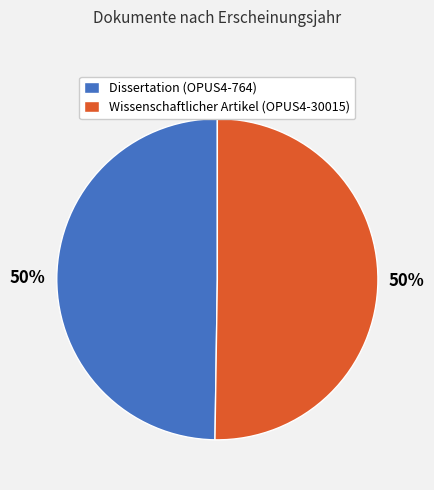

What percentage is the Wissenschaftlicher Artikel (OPUS4-30015) slice, to the nearest percent?

50%